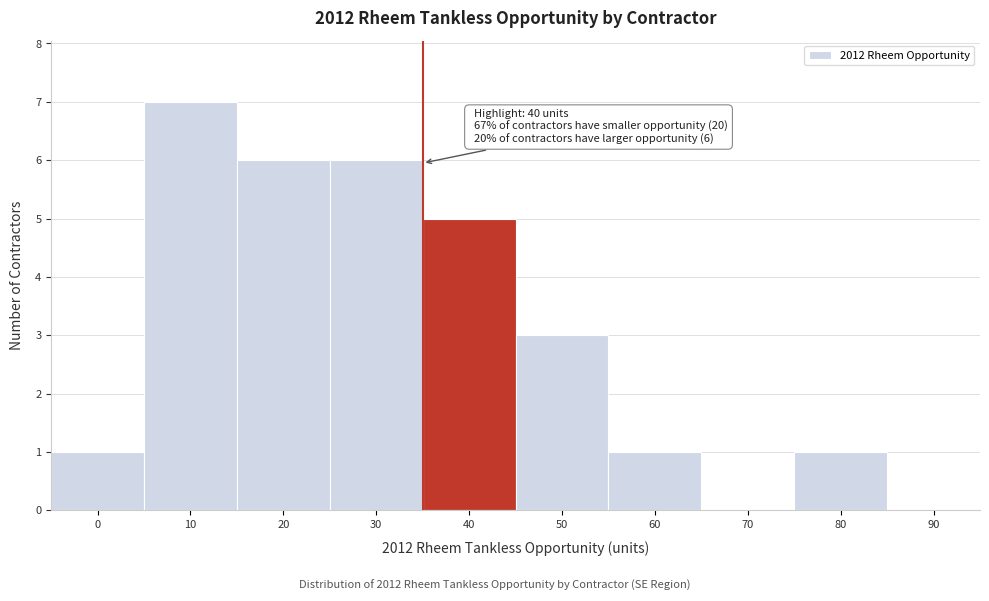

Reading left to right, extract all data points from this chart.

0=1	10=7	20=6	30=6	40=5	50=3	60=1	70=0	80=1	90=0